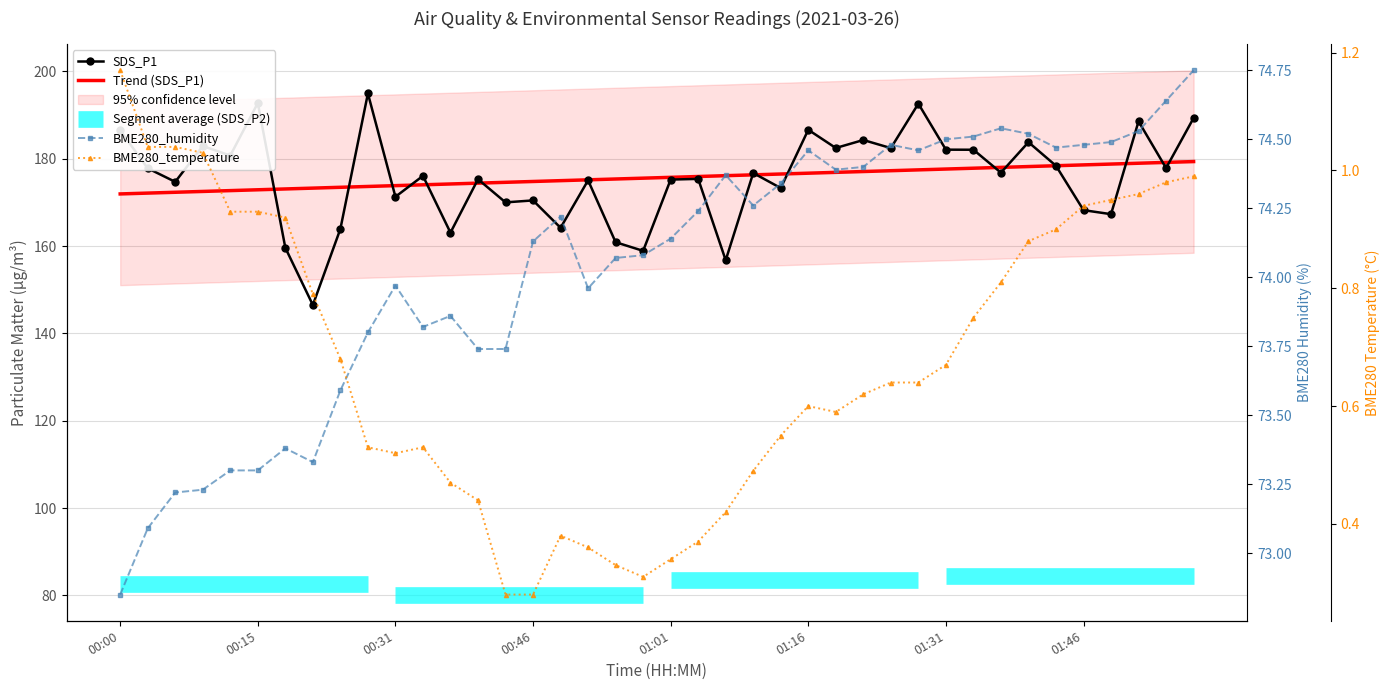

True or false: BME280_humidity has a value of 111.0 at 16.

False